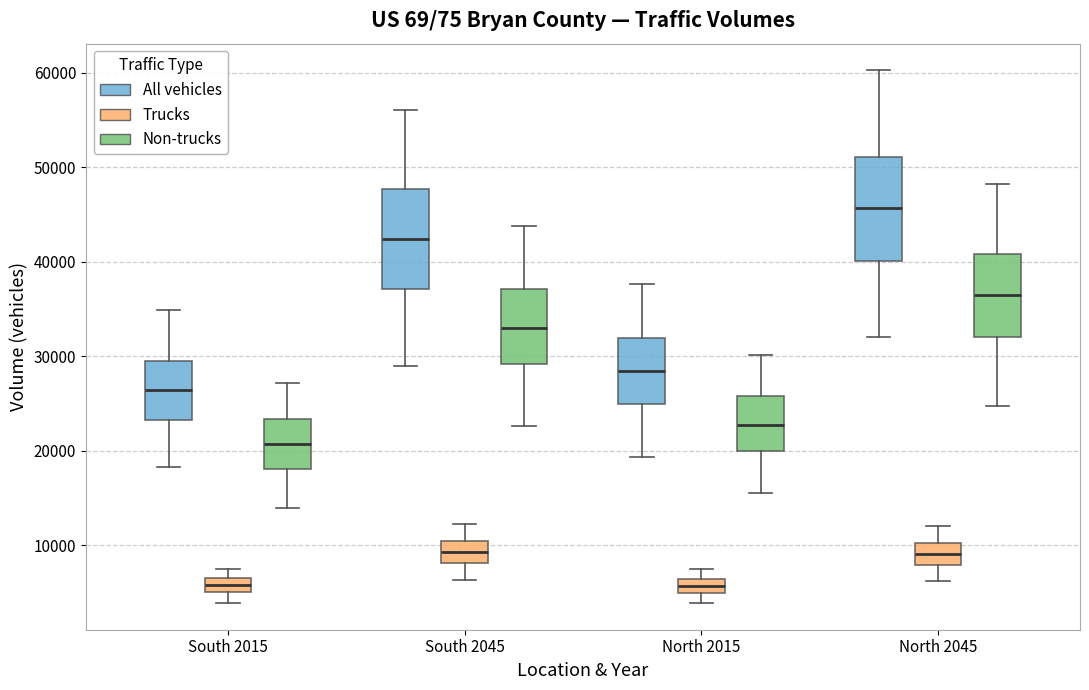

Where is the upper edge of the box for North 2015 (Non-trucks) on the y-axis? The values are not printed on the chart, so give them approximately, as read against the axis.

26000